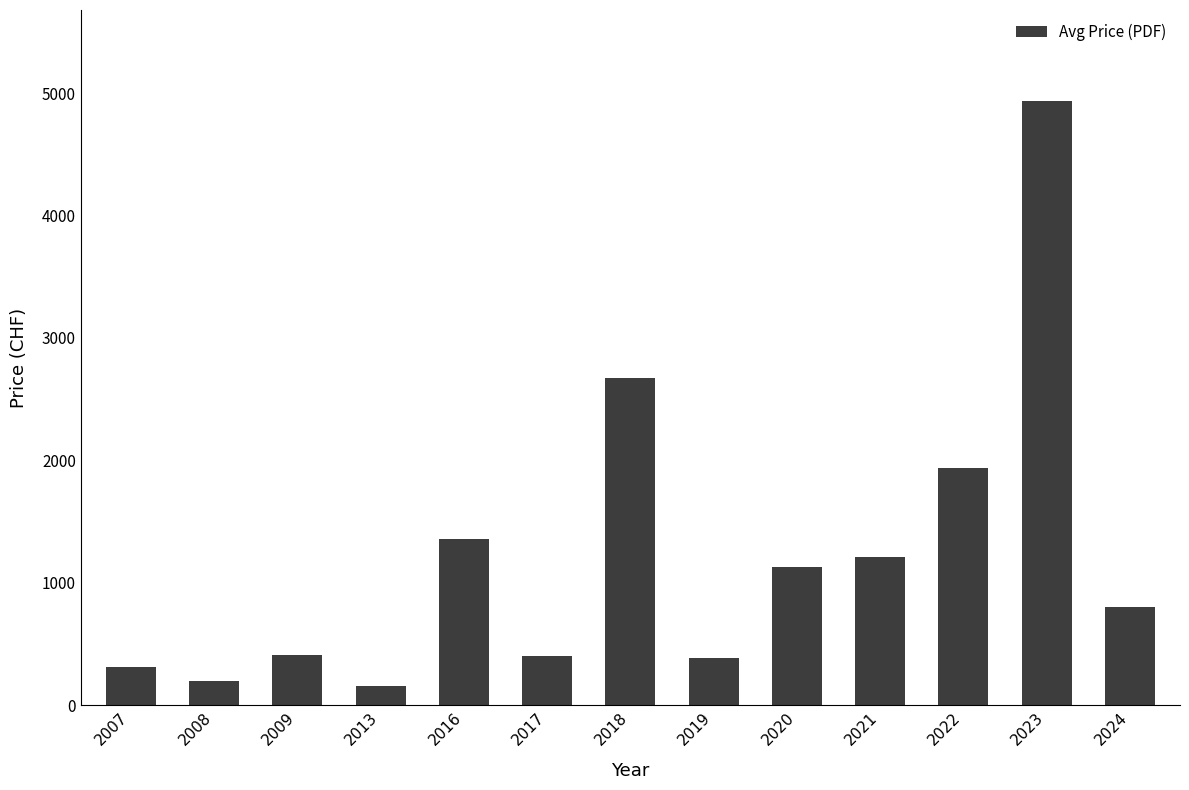

Between 2023 and 2017, which is larger?

2023